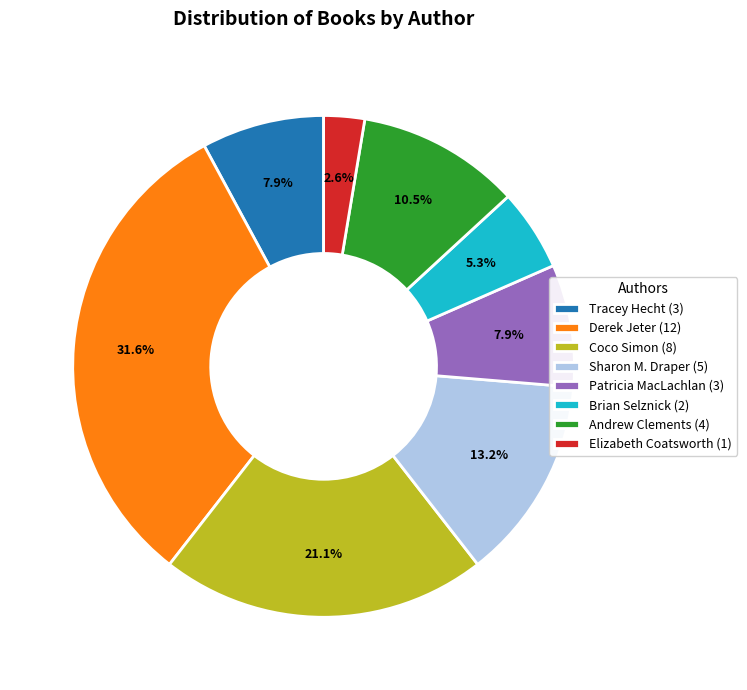

Does any single category account for the majority?

No